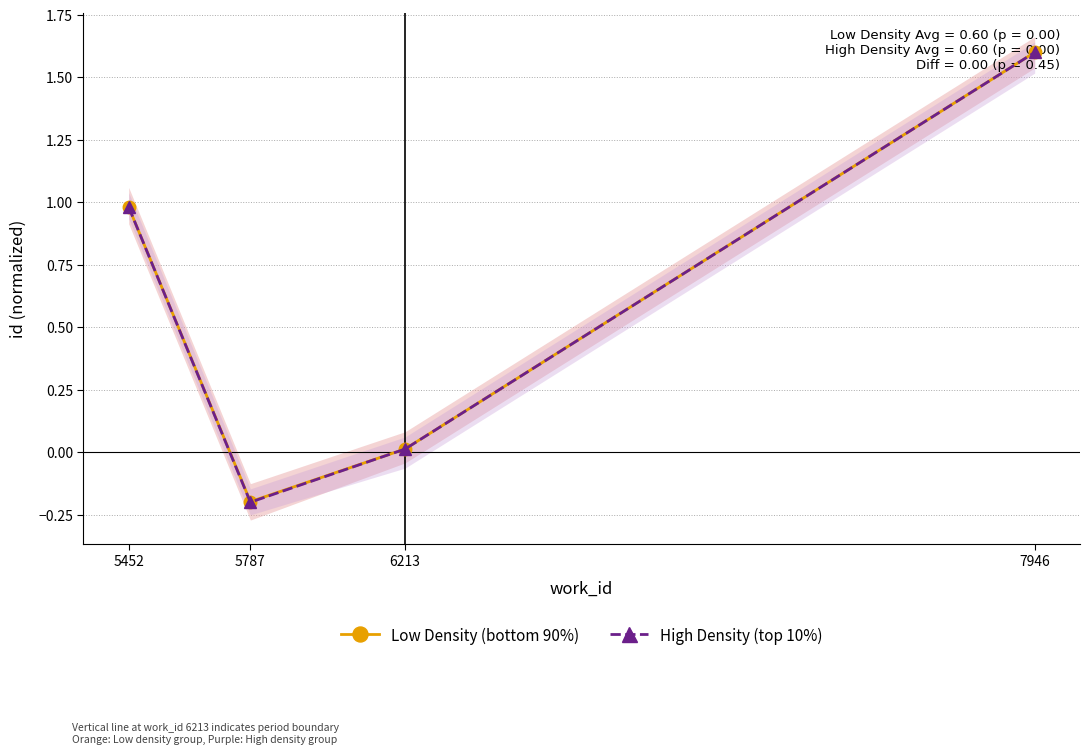

What is the sum of all High Density (top 10%) values?

2.4